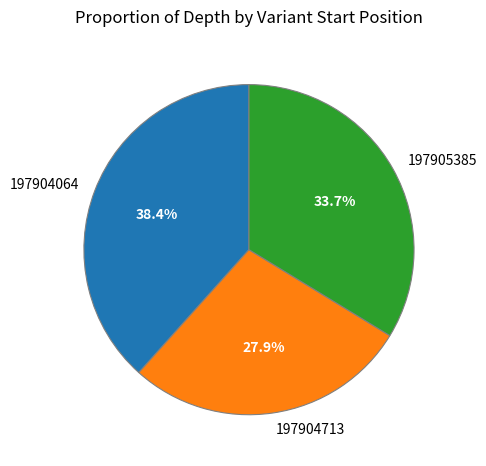

Is there a majority slice in this chart?

No